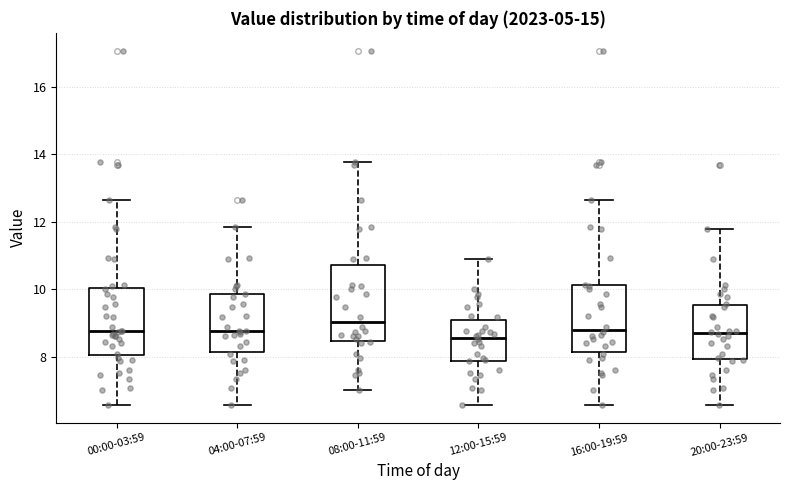

Which box's median line is the highest?

08:00-11:59